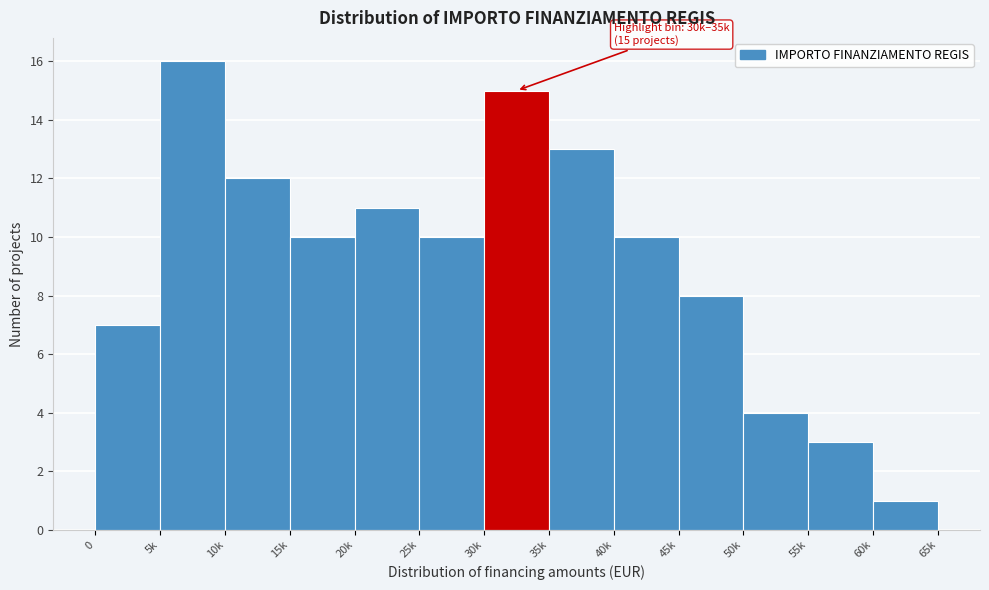

Reading right to left, transcribe all the data shown in this chart.

60k=1	55k=3	50k=4	45k=8	40k=10	35k=13	30k=15	25k=10	20k=11	15k=10	10k=12	5k=16	0=7